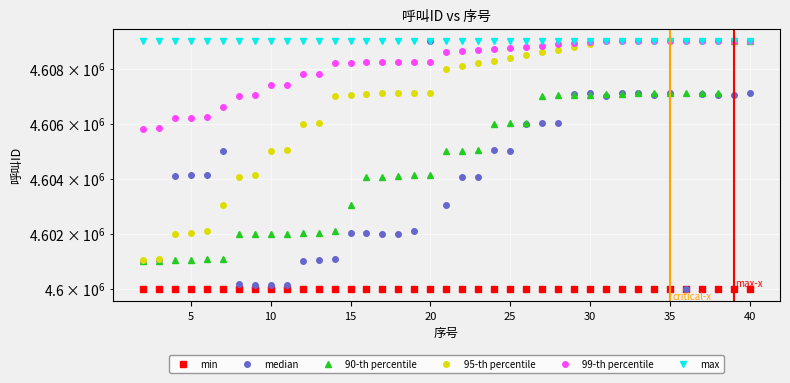

What is the difference between the highest and lowest values at 20?

9006